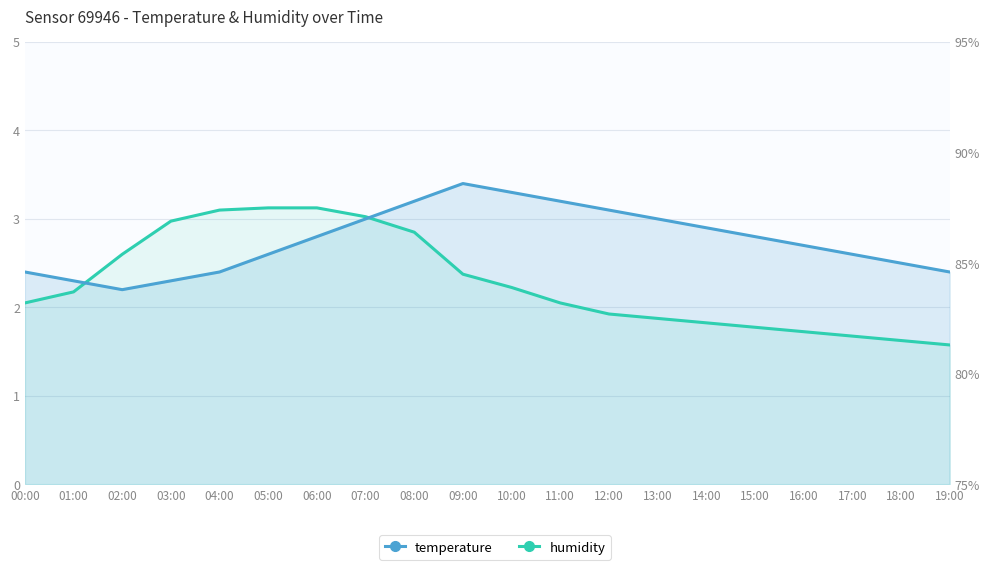

Is the value of humidity at 18:00 greater than the value of temperature at 15:00?

No